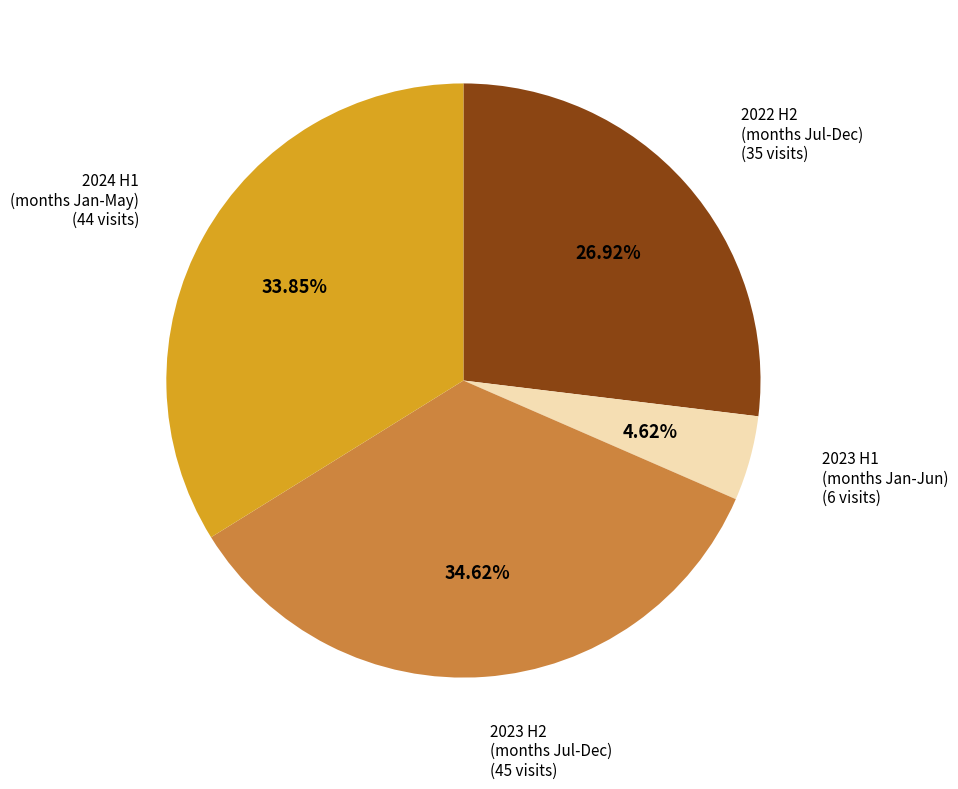

Is there a majority slice in this chart?

No